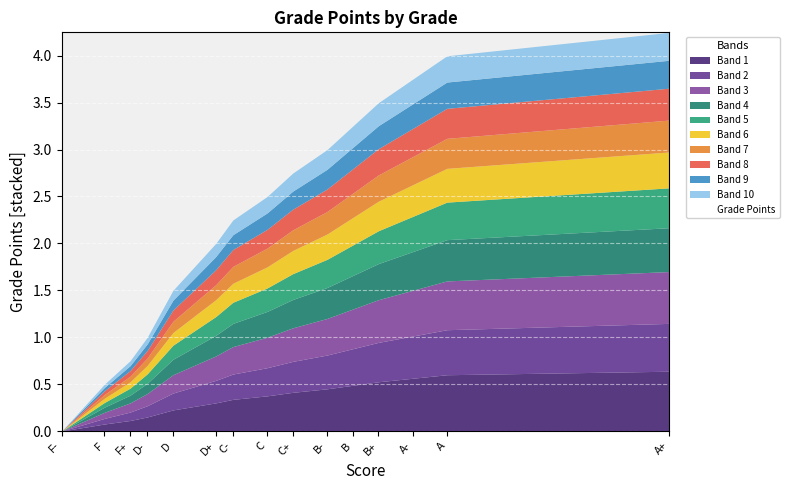

True or false: the data shows 3.5 at B+.

True